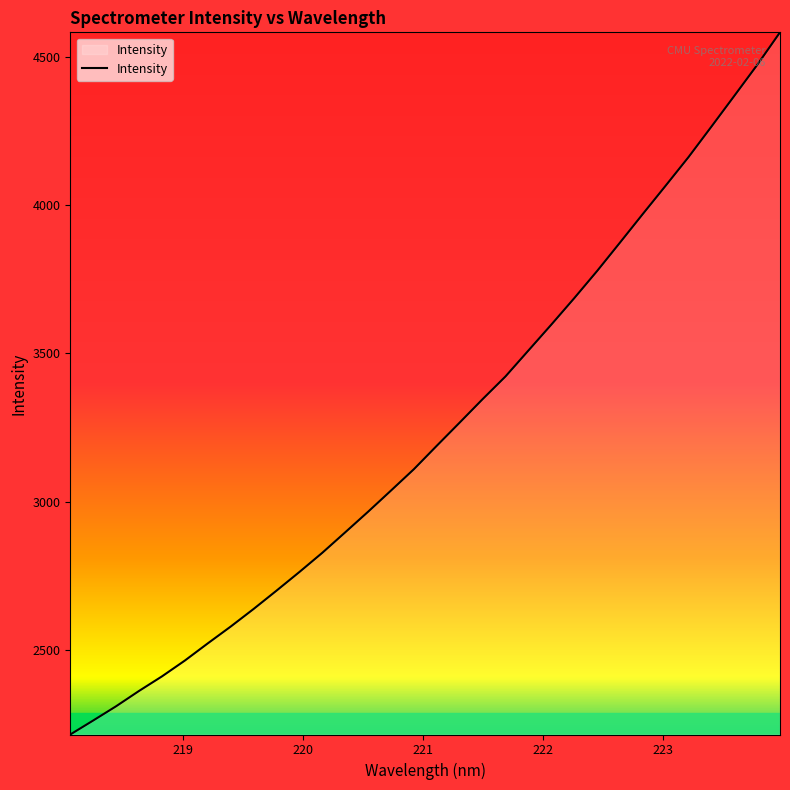

What is the smallest value displayed?

2213.7